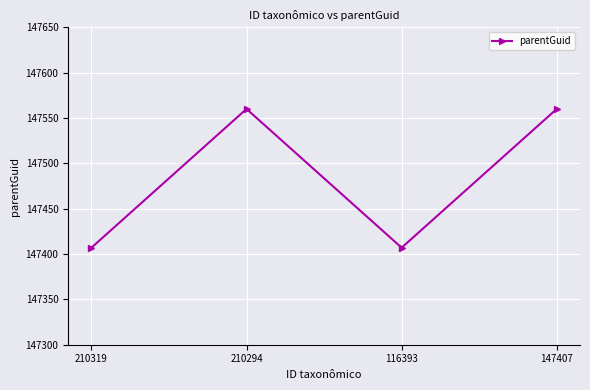

Reading left to right, list all the values displayed in this chart.

147407	147560	147407	147560